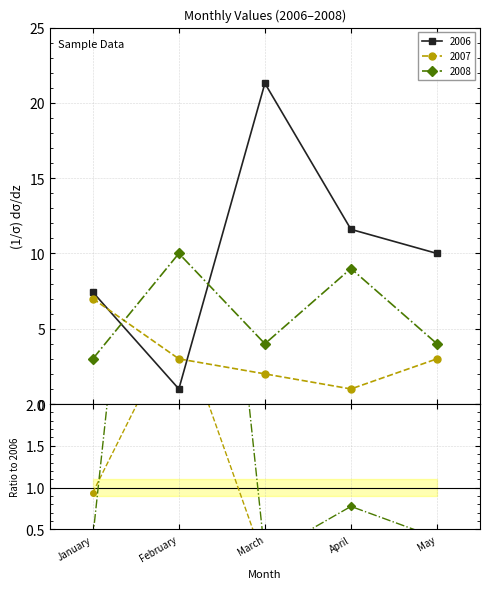

Does the chart display data point markers on the line(s)?

Yes